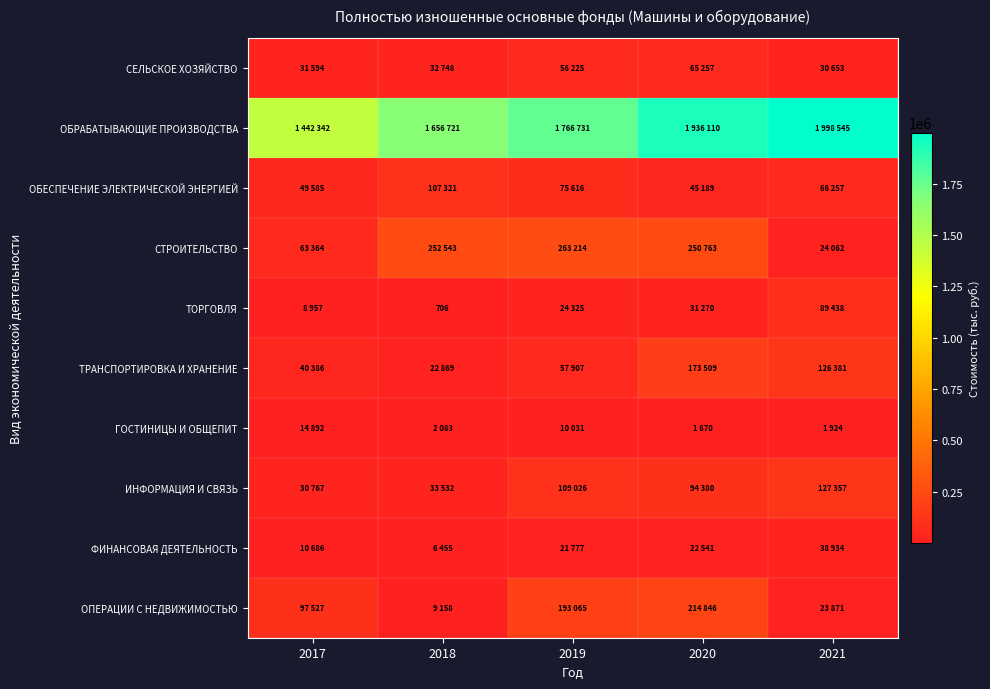

How many data points does each series have?

5